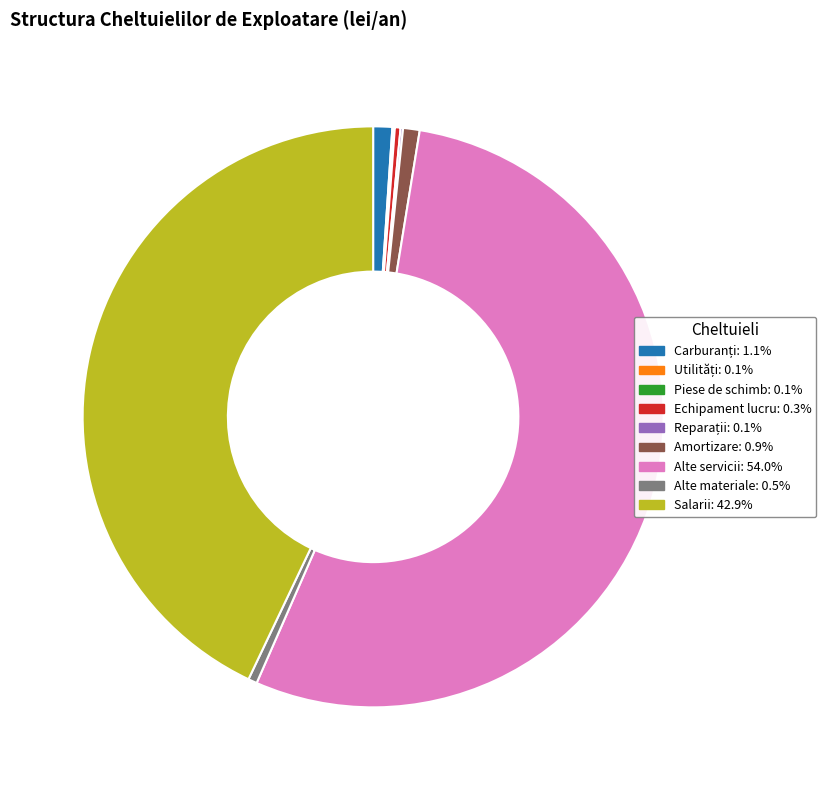

Is there a majority slice in this chart?

Yes